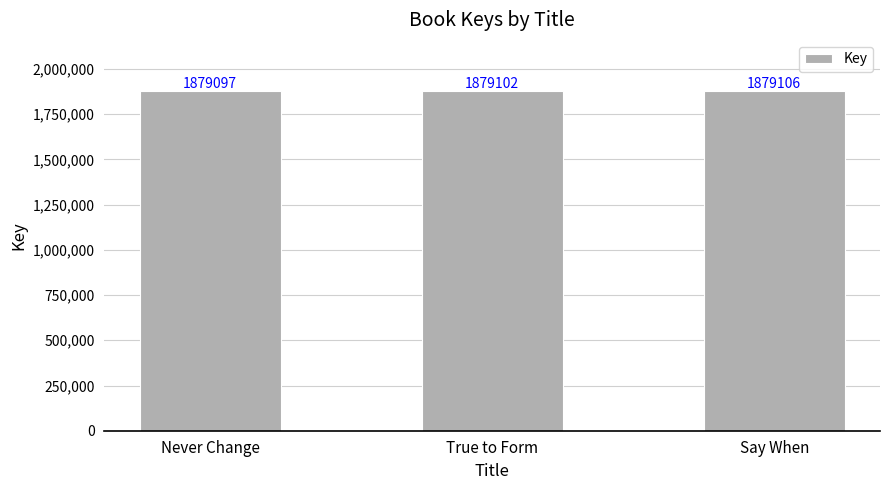

What is the label of the 2nd bar from the left?

True to Form